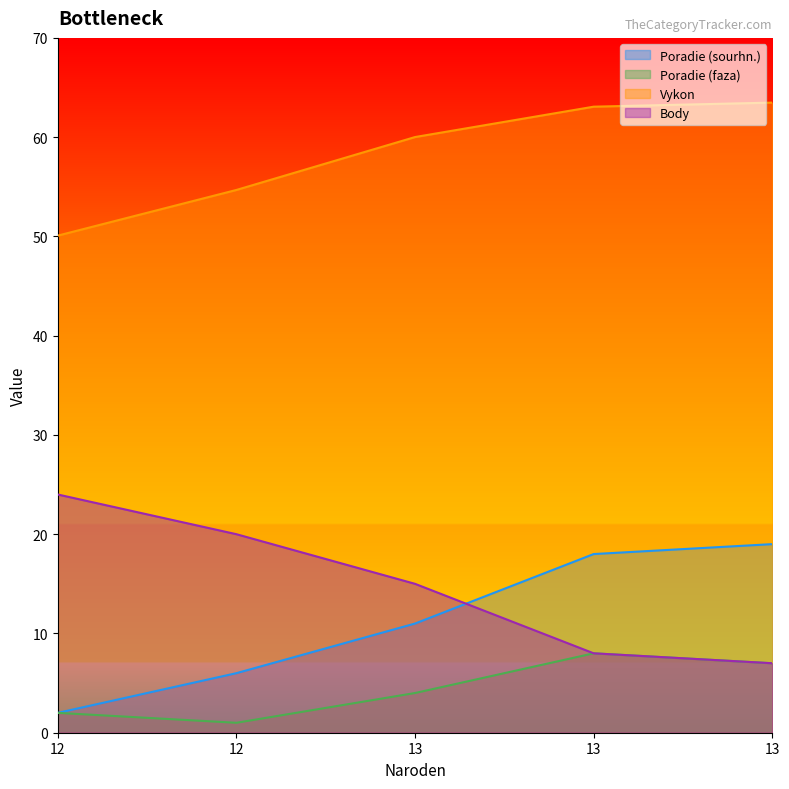

Does the chart display data point markers on the line(s)?

No